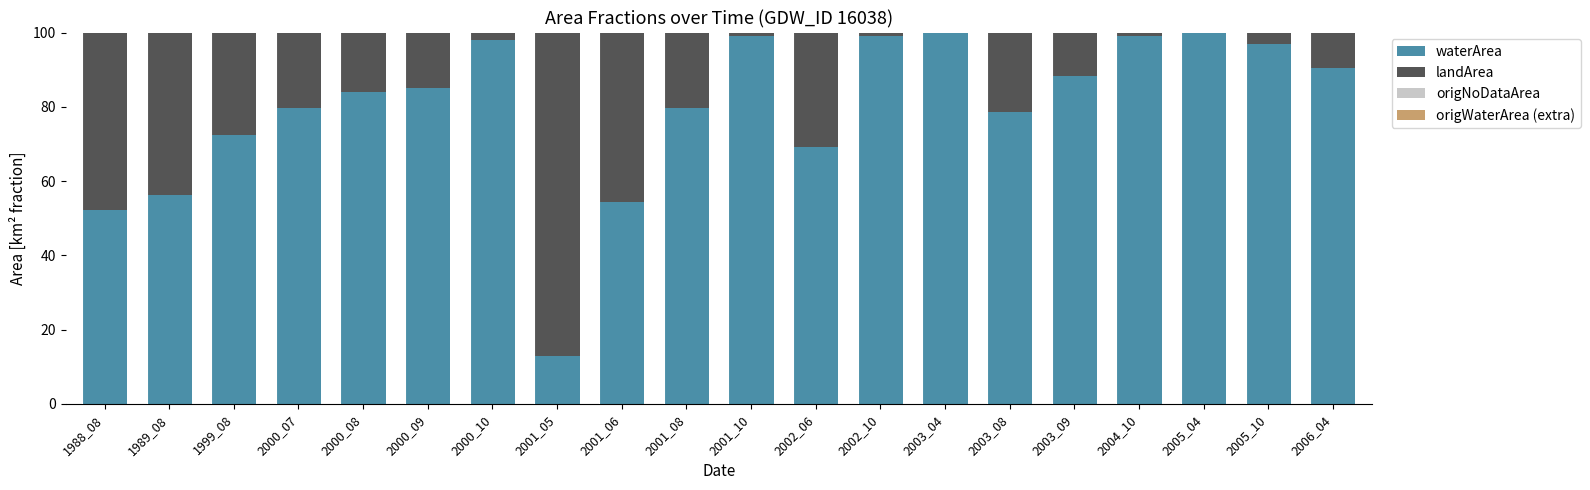

What is the sum of all waterArea values?

1594.7